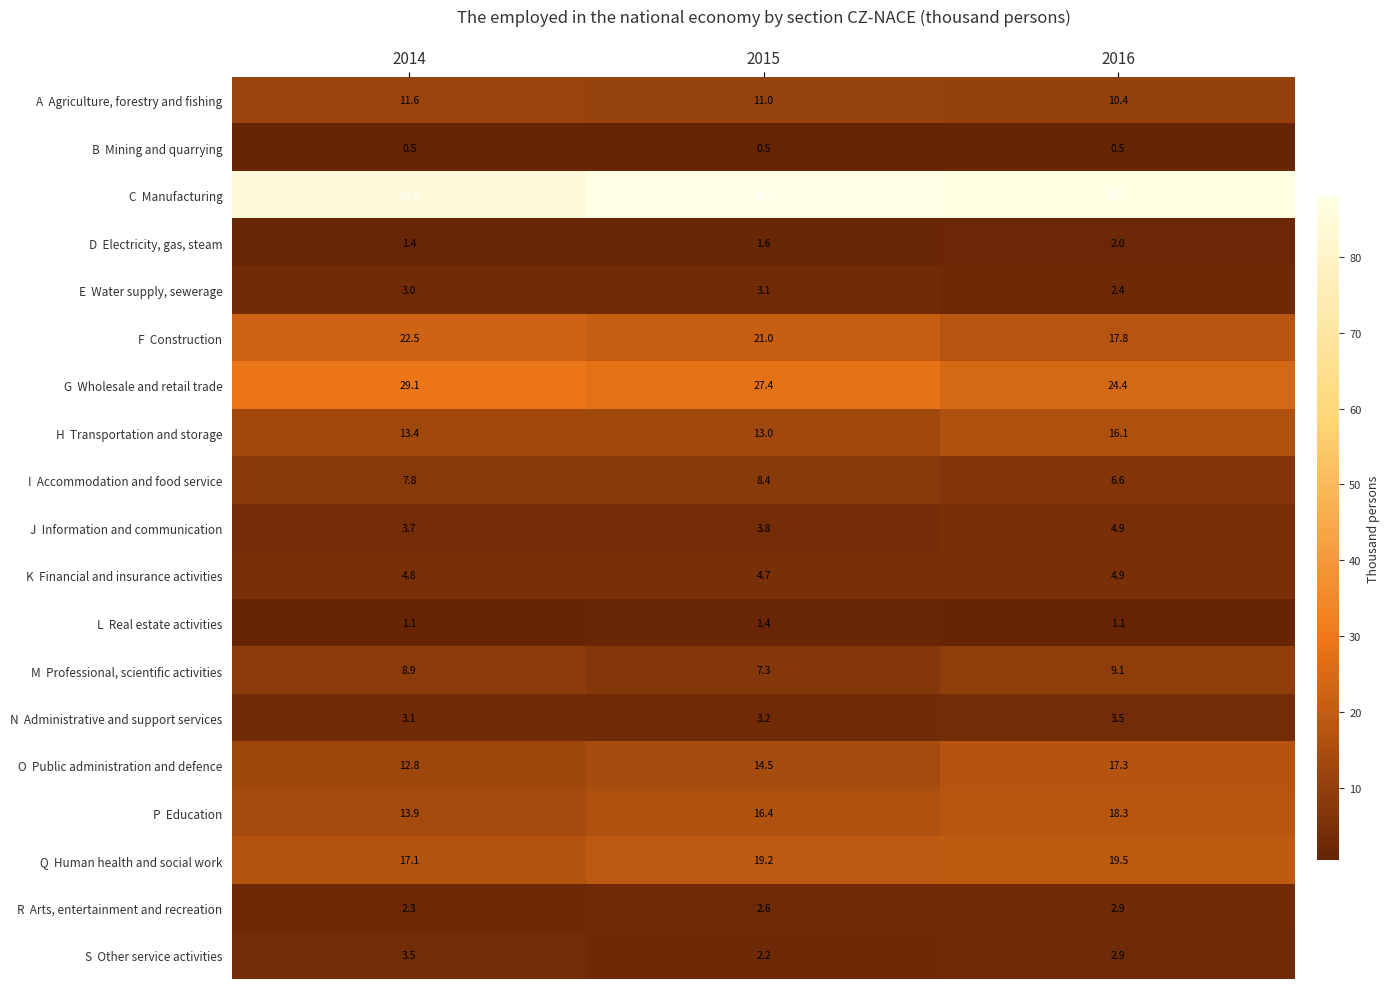

At how many categories does at least one series exceed 78?

3